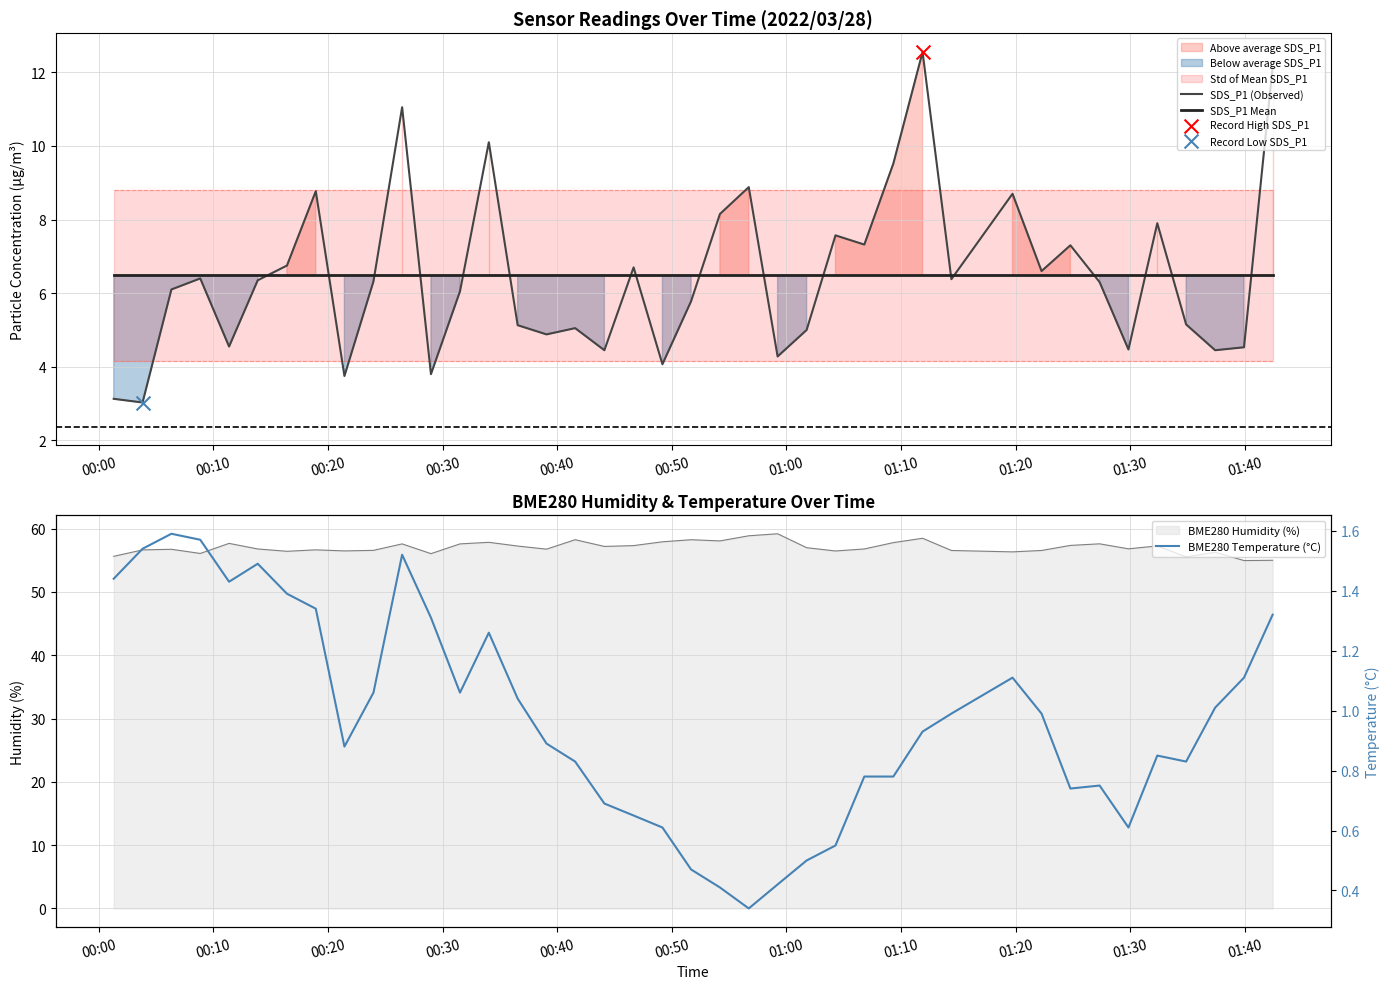

What is the highest value of the SDS_P1 Mean series?

6.5